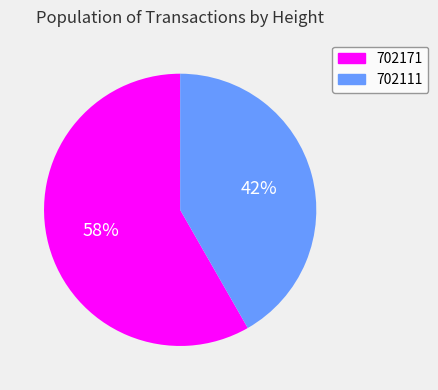

What percentage is the 702171 slice, to the nearest percent?

58%